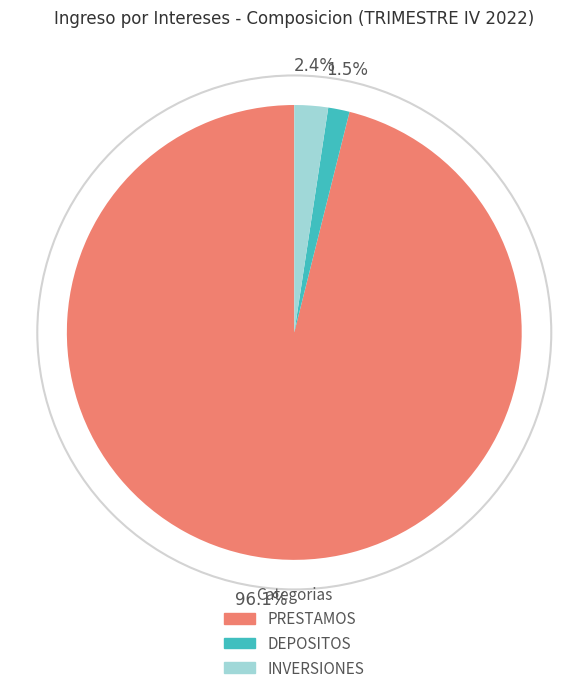

To the nearest percent, what is the difference between the largest and smallest slice percentages?

95%